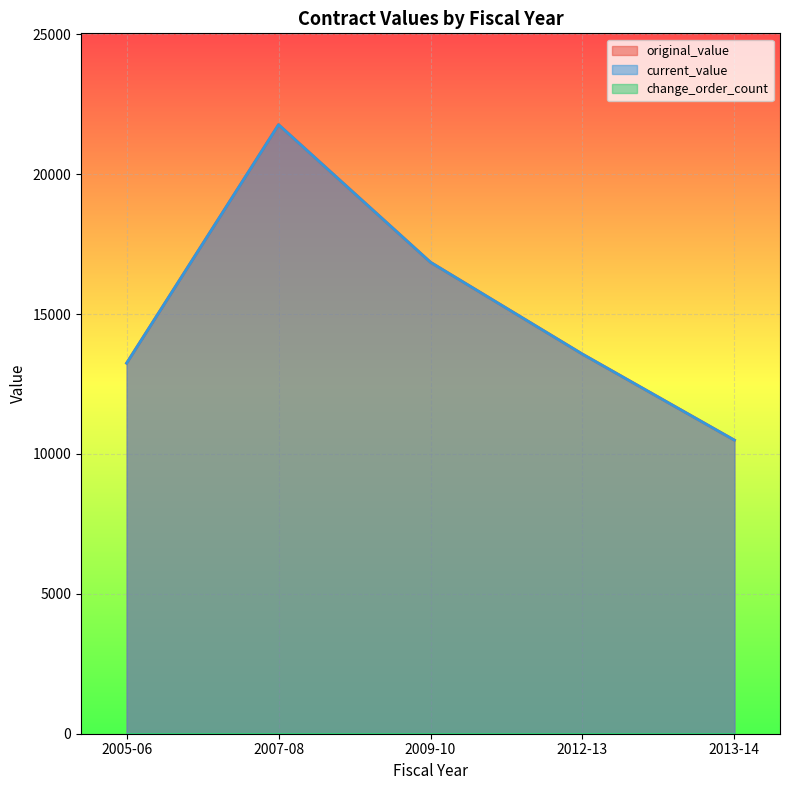

How many interior local peaks does the current_value series have?

1